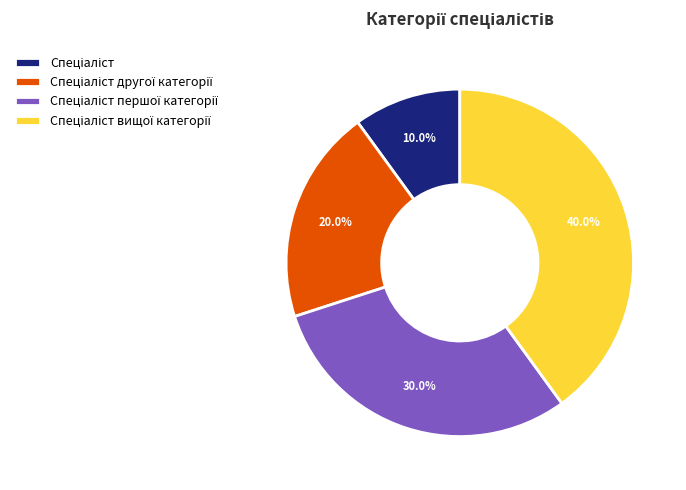

How many segments does this pie chart have?

4